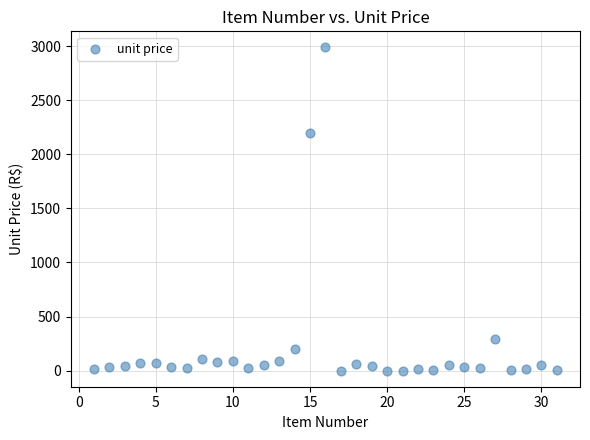

What is the range of Y values (max minus min)?

2986.1